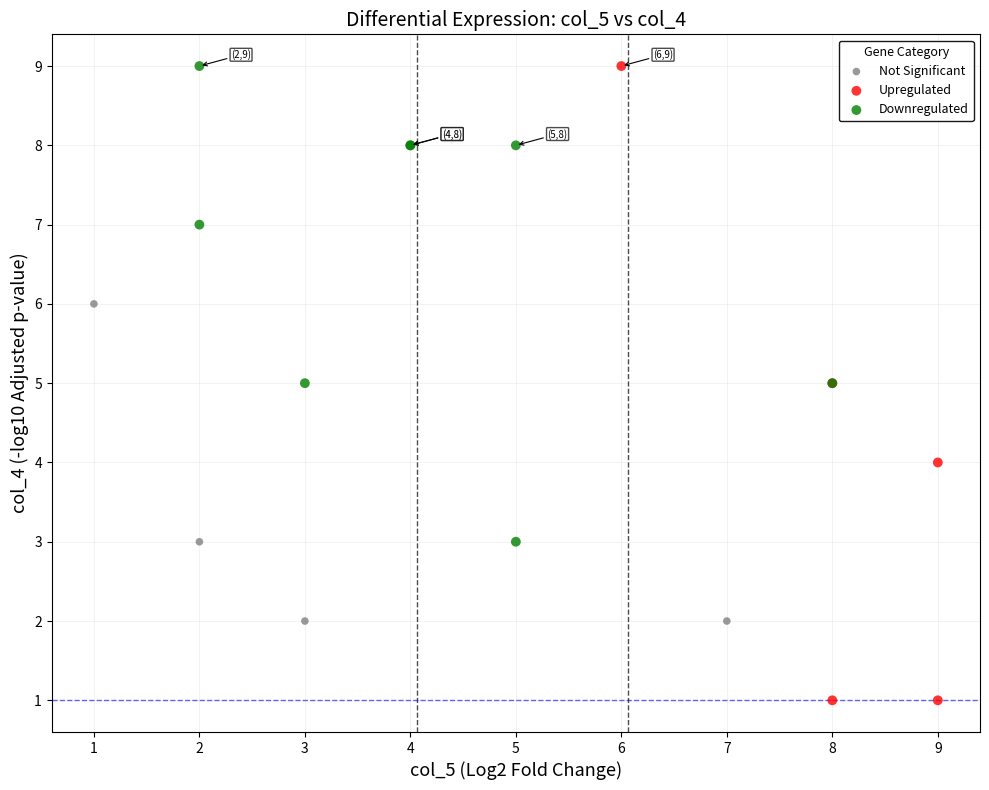

Which series has the widest spread of Y values?

Upregulated